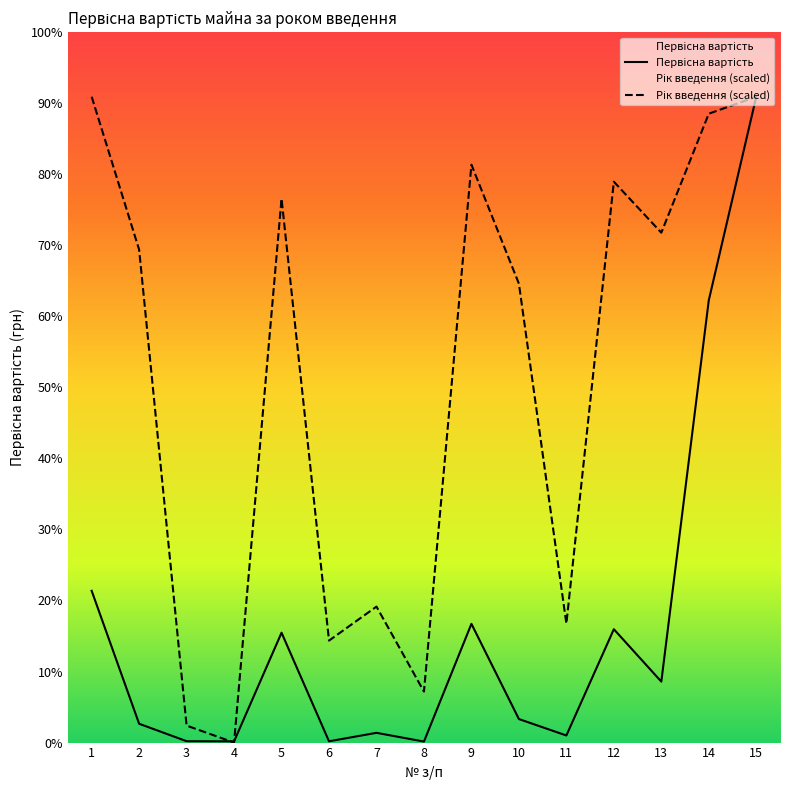

How many values in Рік введення (scaled) are above zero?

14